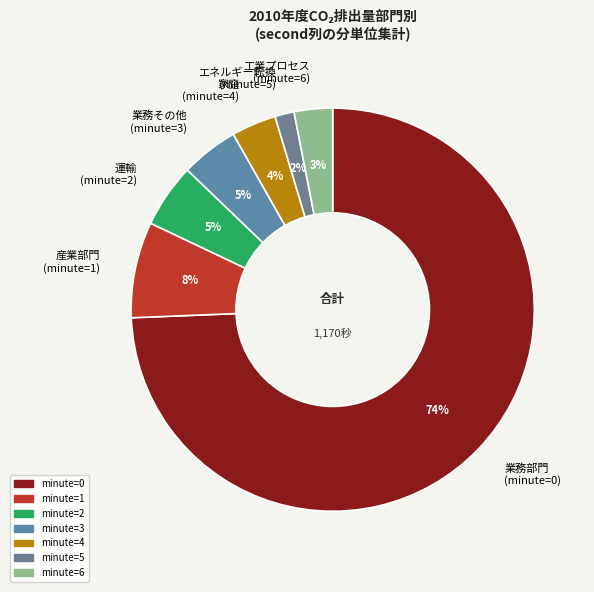

Which category has the smallest portion of the pie?

エネルギー転換 (minute=5)